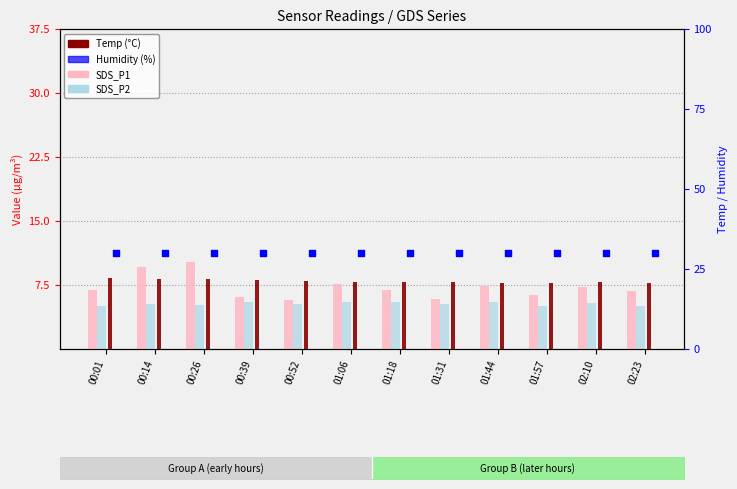

Which series has the largest total across all categories?

Humidity (%)